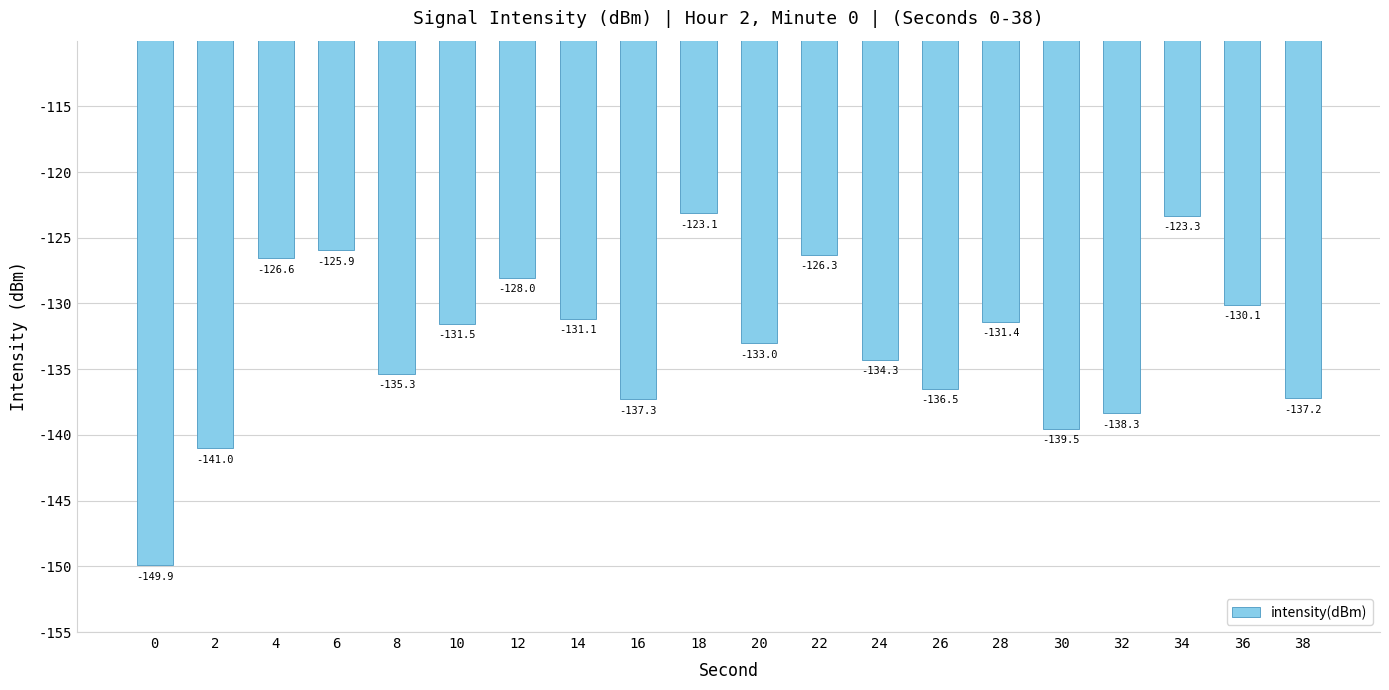

What is the sum of all values?

-2659.9